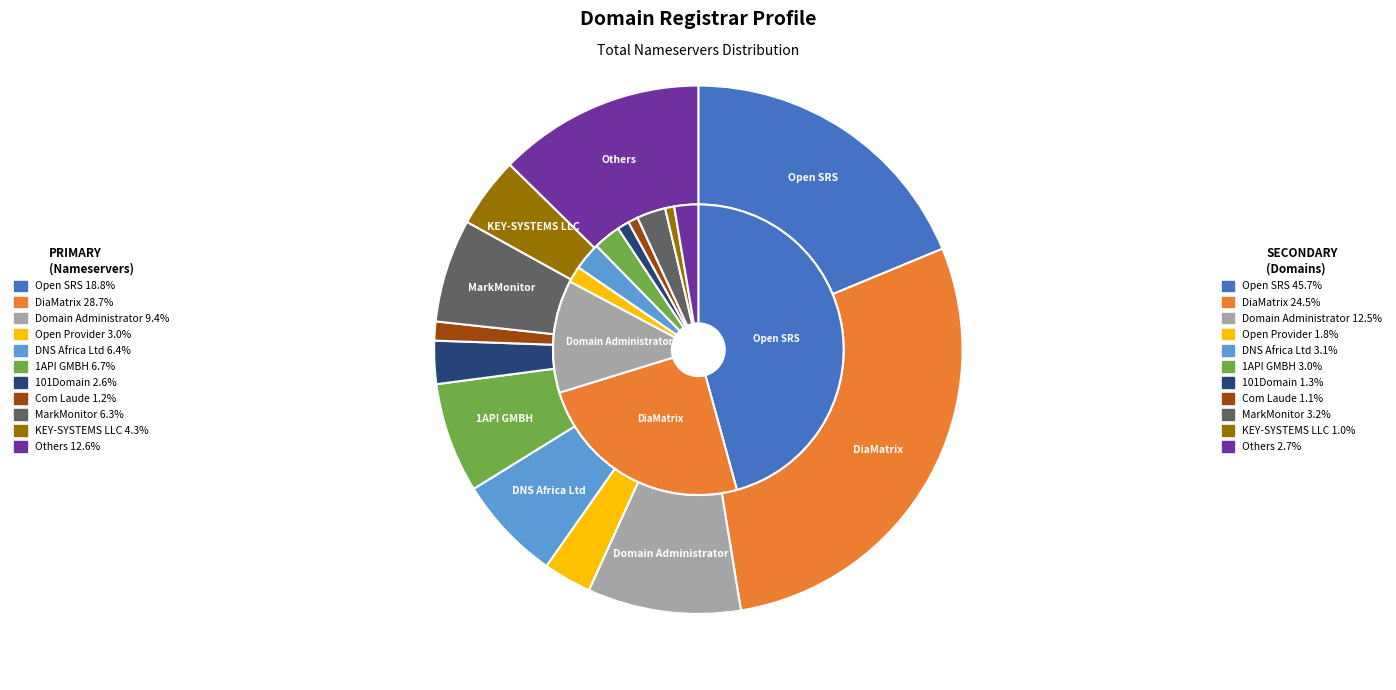

To the nearest percent, what is the difference between the 9 and 4 slice percentages?

2%